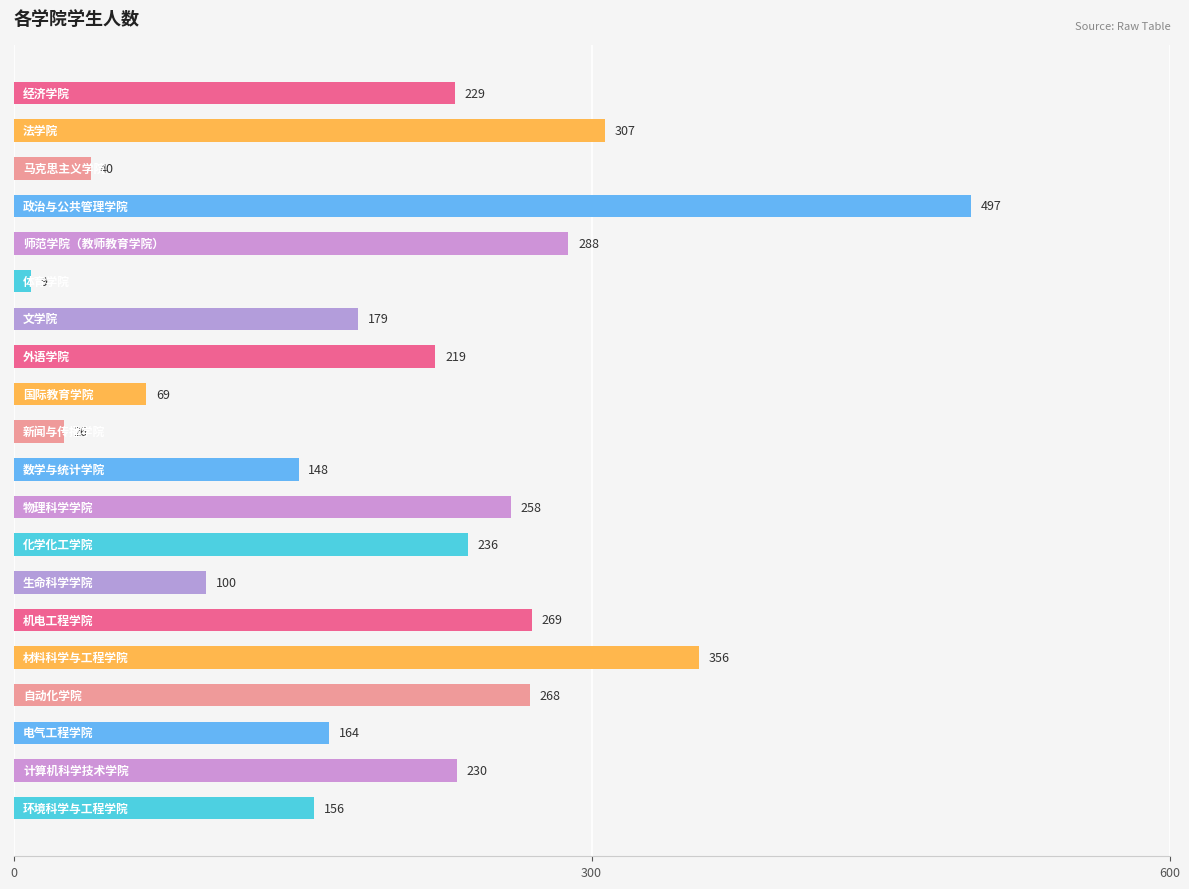

What is the maximum value shown in the chart?

497